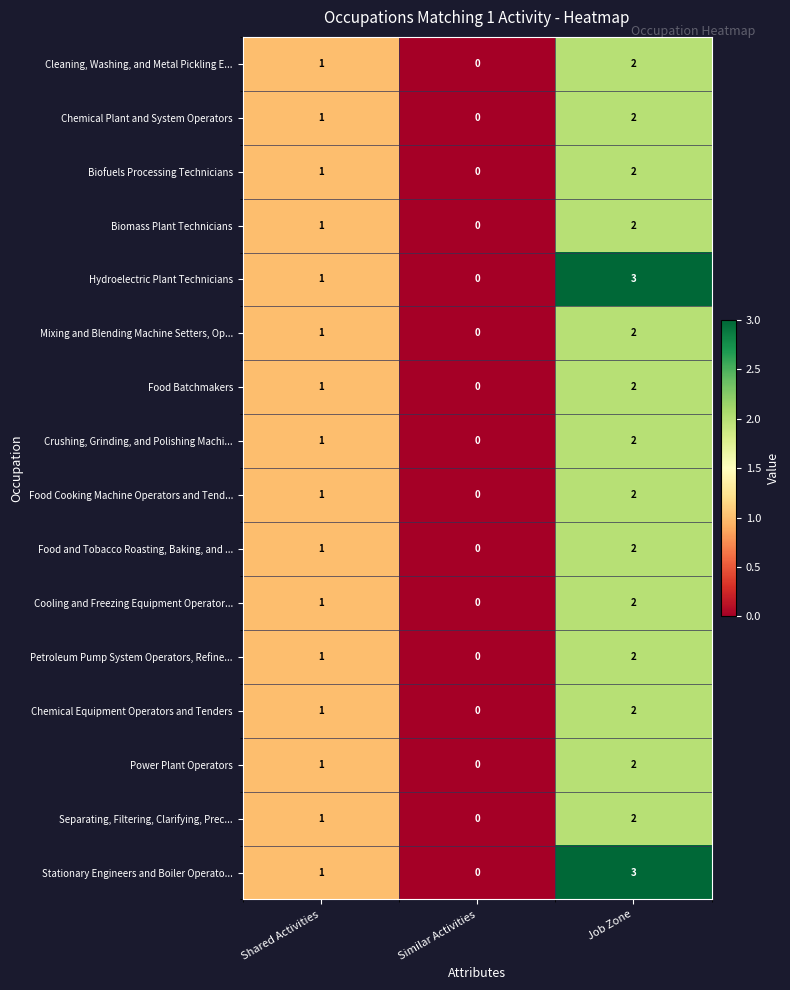

What is the difference between the maximum and minimum values in the Hydroelectric Plant Technicians series?

3